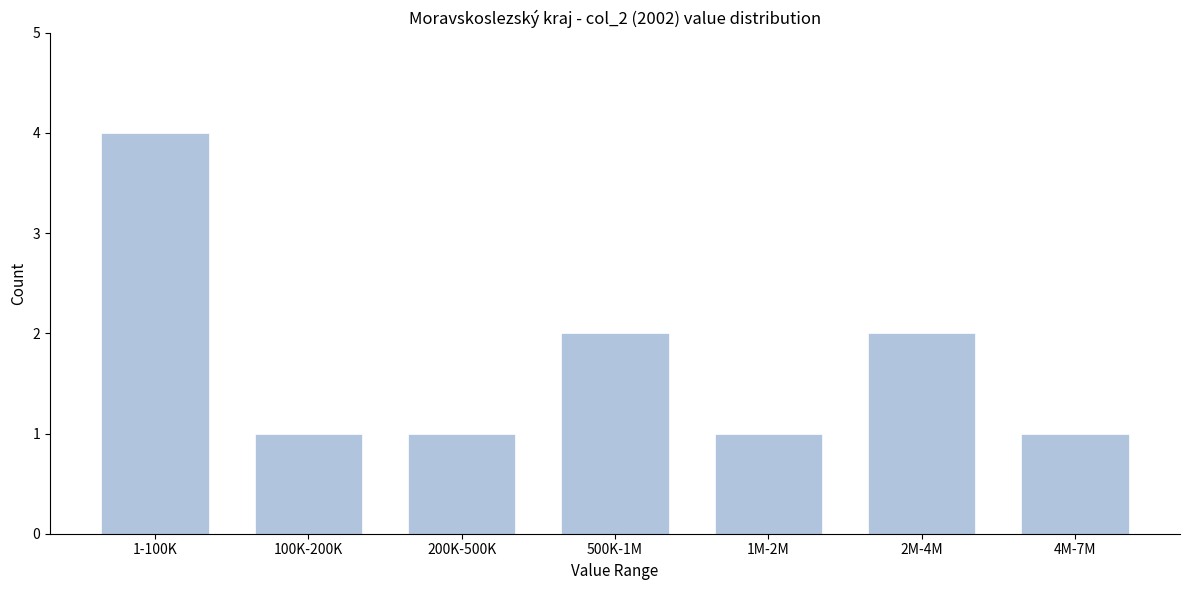

Reading right to left, transcribe all the data shown in this chart.

4M-7M=1	2M-4M=2	1M-2M=1	500K-1M=2	200K-500K=1	100K-200K=1	1-100K=4